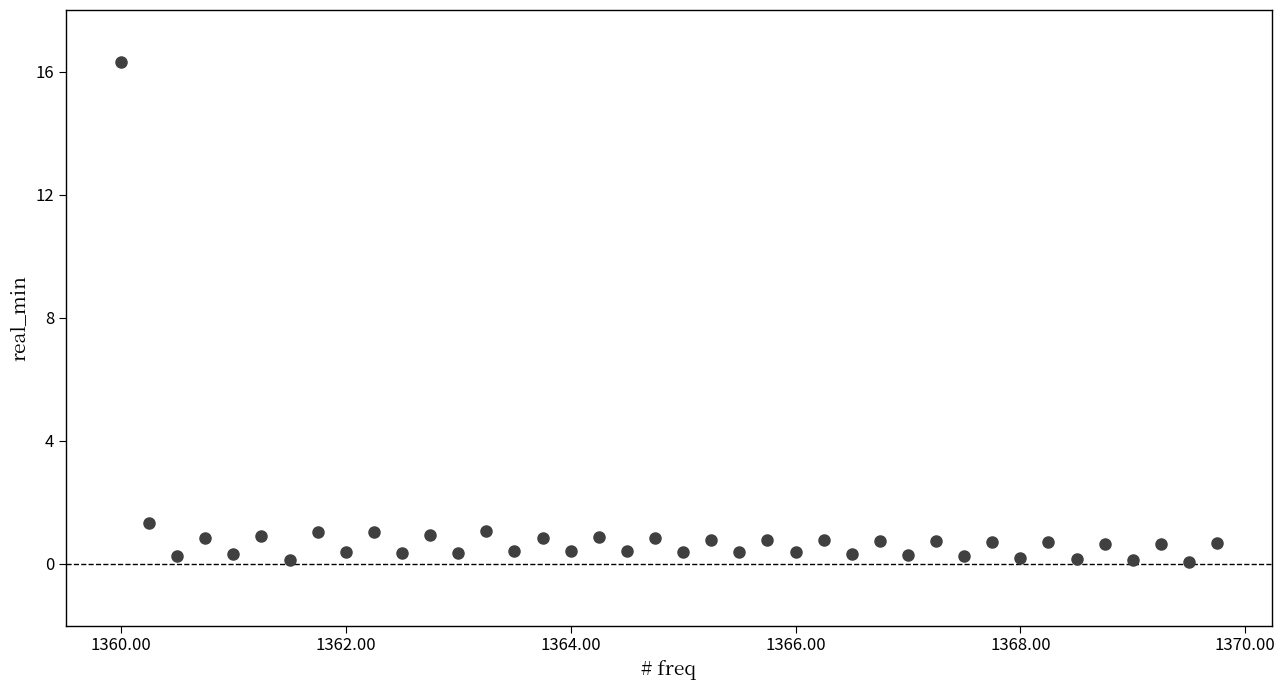

What Y value in the scatter plot is closest to 8?

1.3